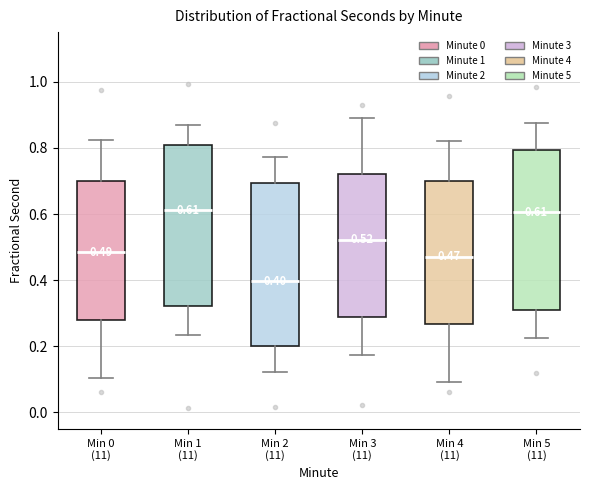

Which box has the lowest median line?

Min 2 (11)